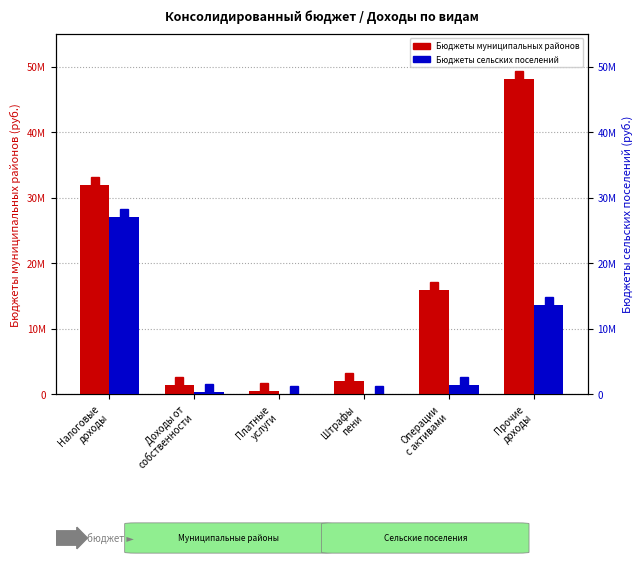

What value does the Бюджеты сельских поселений series have at Доходы от
собственности?

311787.0